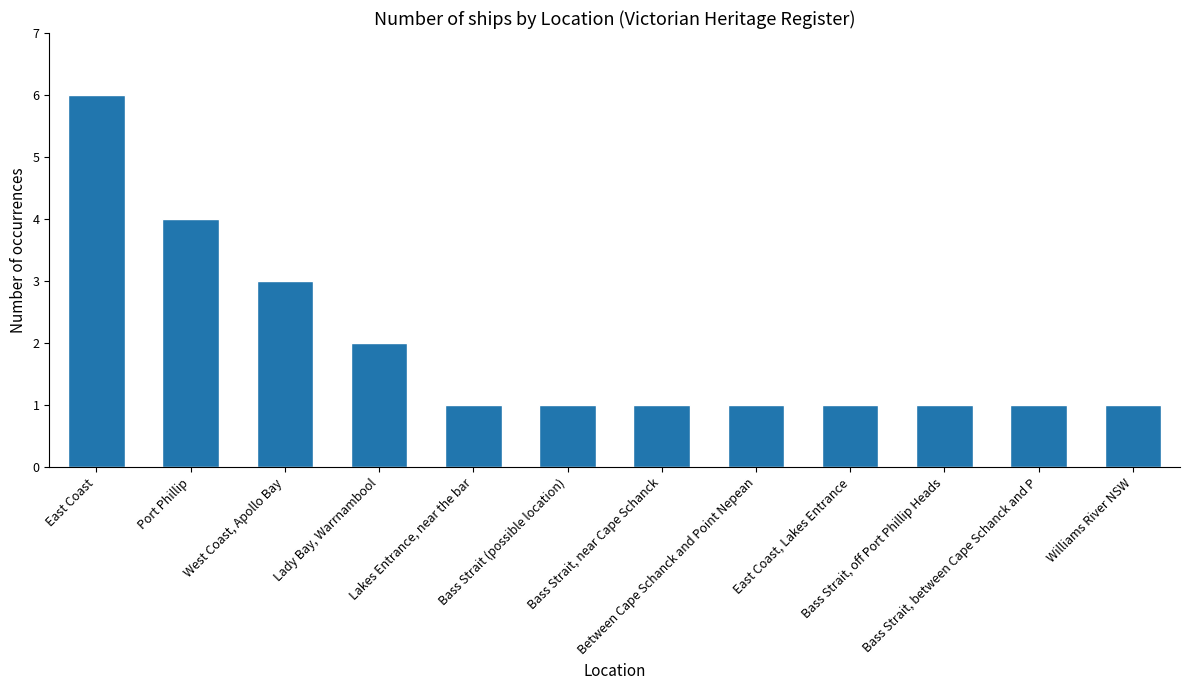

What is the difference between the maximum and minimum values?

5